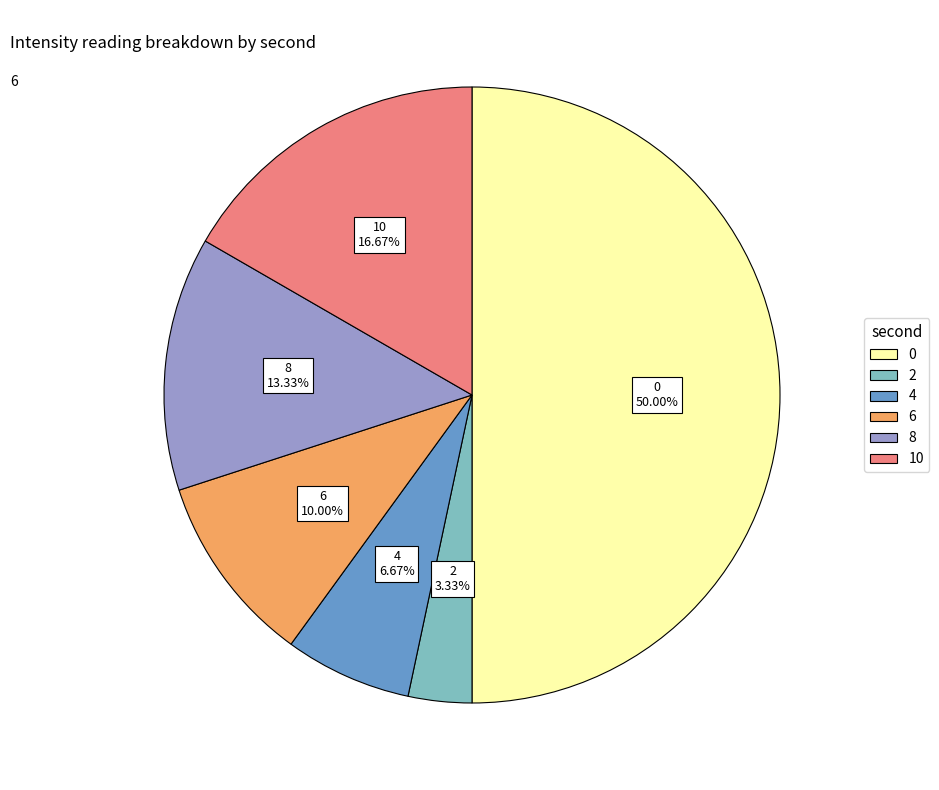

Combined, what portion of the pie is 0 and 4?

56.7%